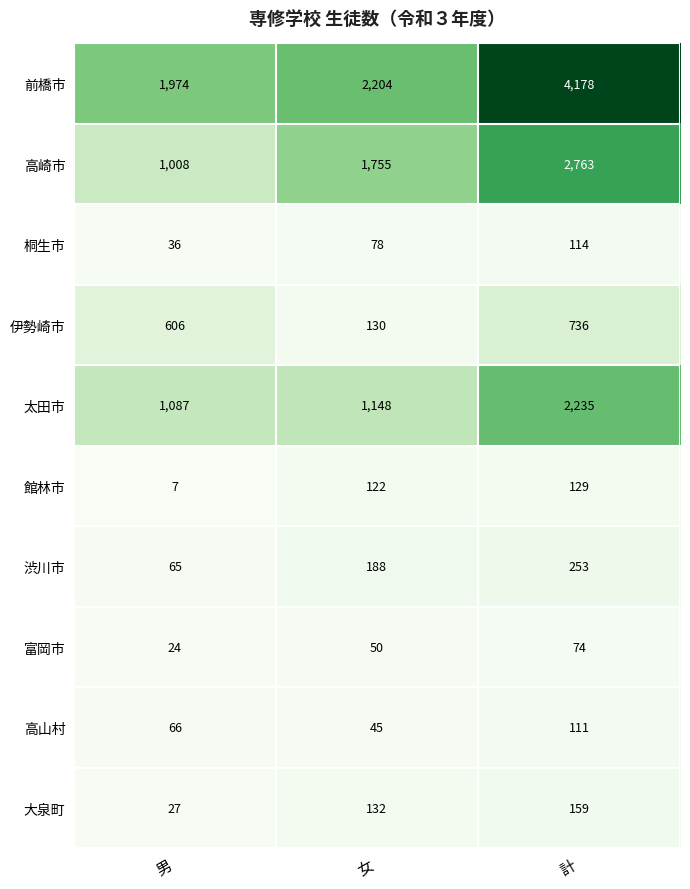

At which category is the sum across all series the highest?

計